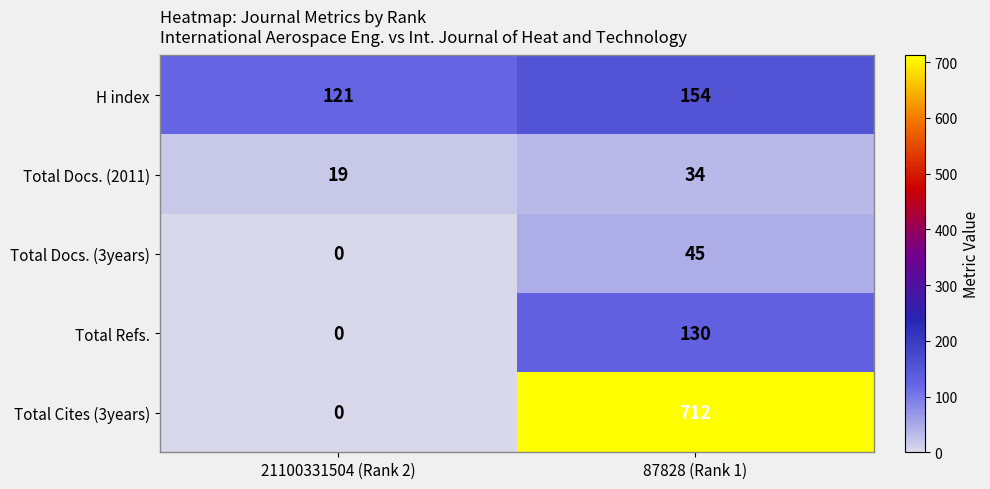

Which series has the largest total across all categories?

Total Cites (3years)